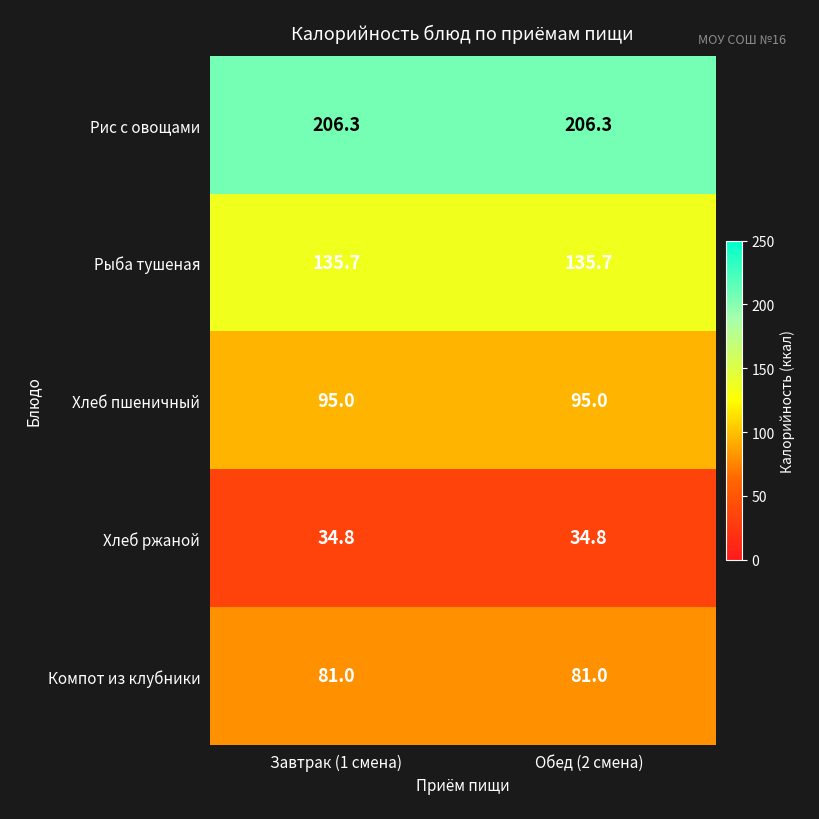

What is the spread (max minus min) of values at Завтрак (1 смена)?

171.5